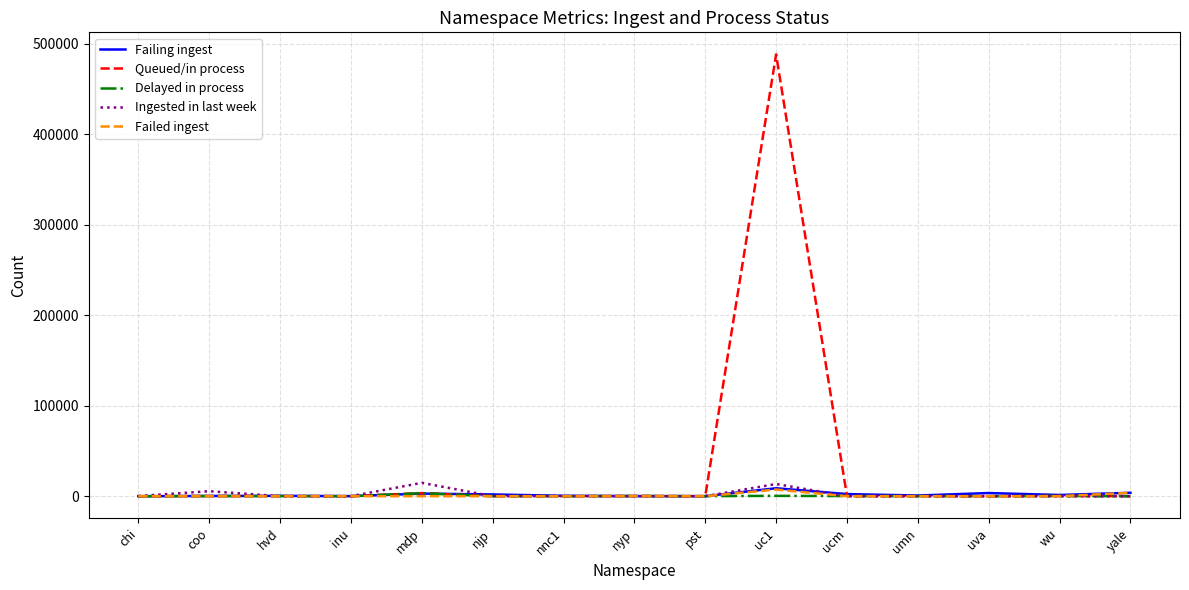

What is the maximum value for Queued/in process?

488237